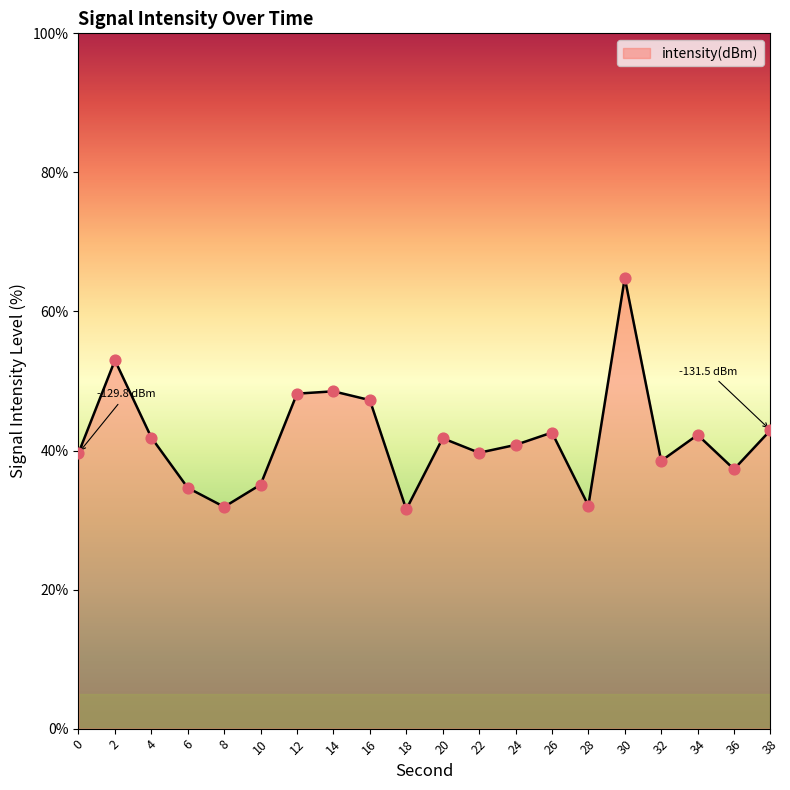

Between 38 and 16, which is larger?

16